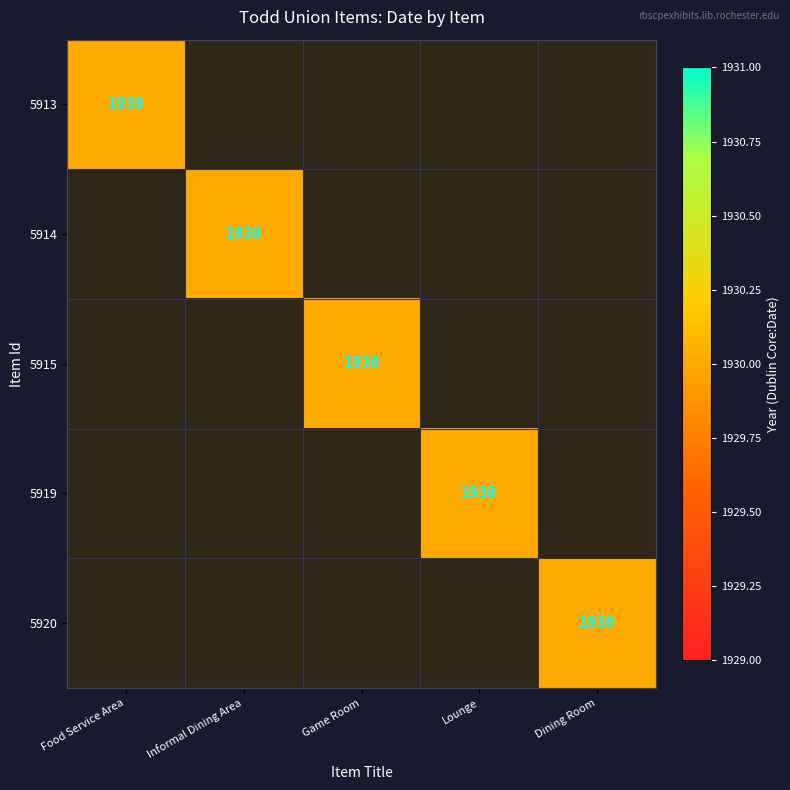

True or false: 5915 has a value of 1930 at Game Room.

True